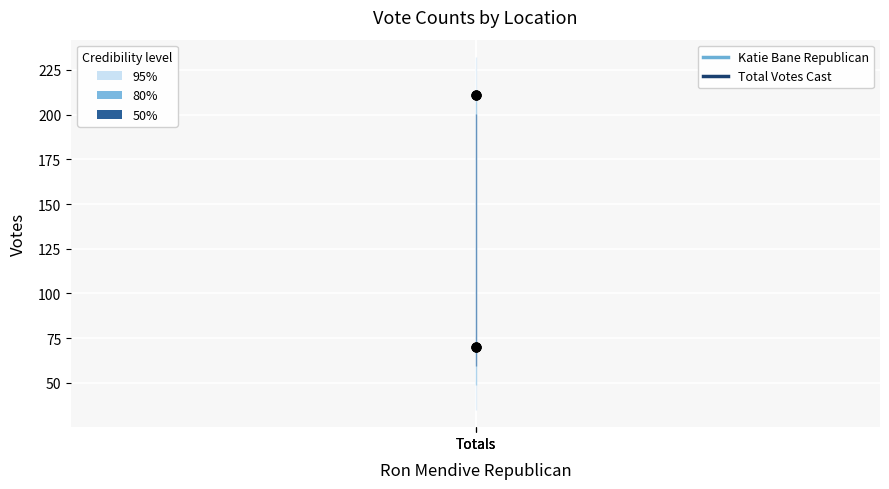

Which series has the widest spread of Y values?

Katie Bane Republican